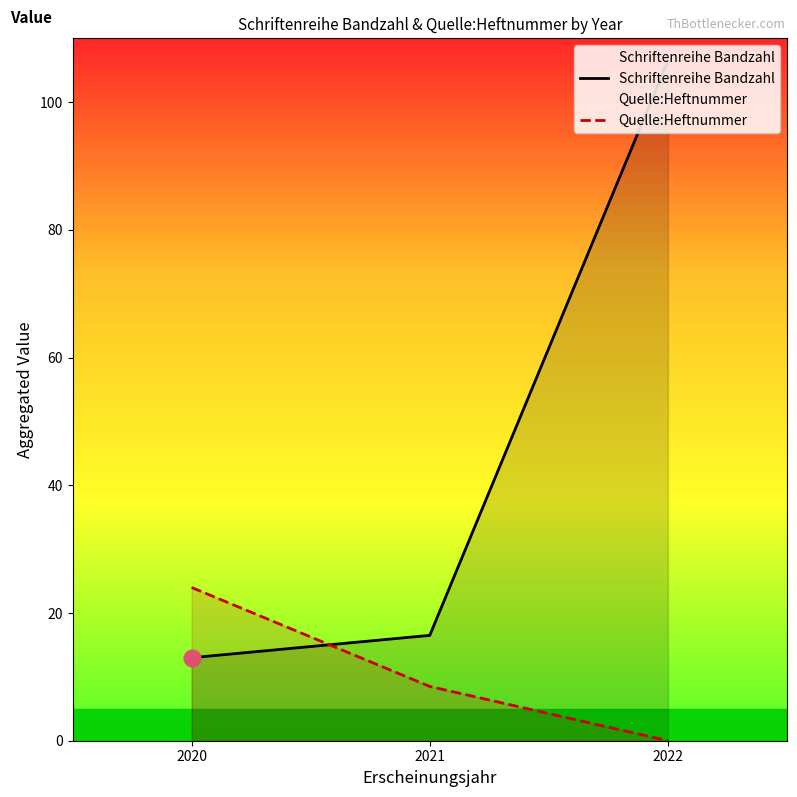

At which label is Schriftenreihe Bandzahl closest to 59?

2021